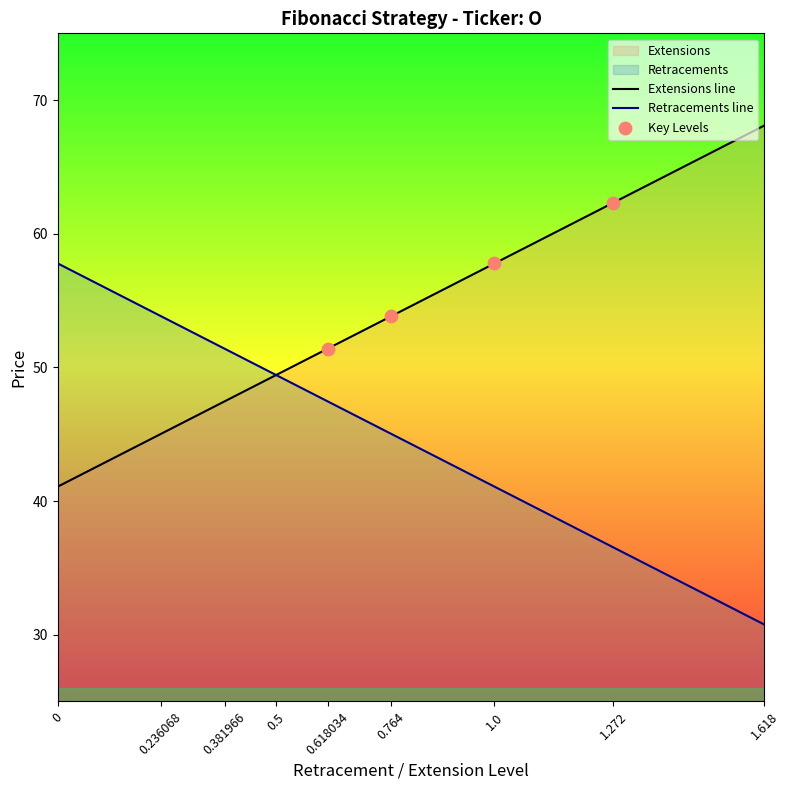

Which series has the largest total across all categories?

Extensions line